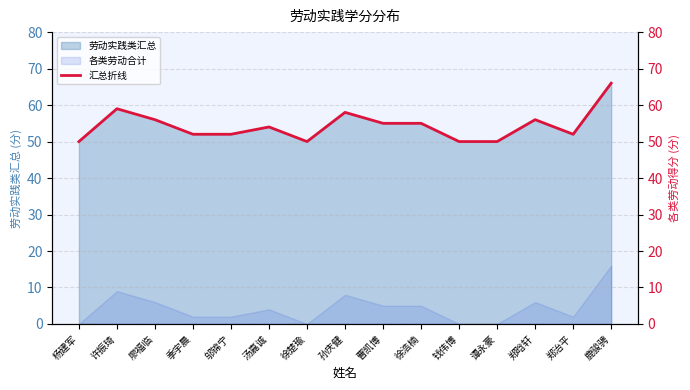

What is the label of the 12th point from the left?

谭永豪